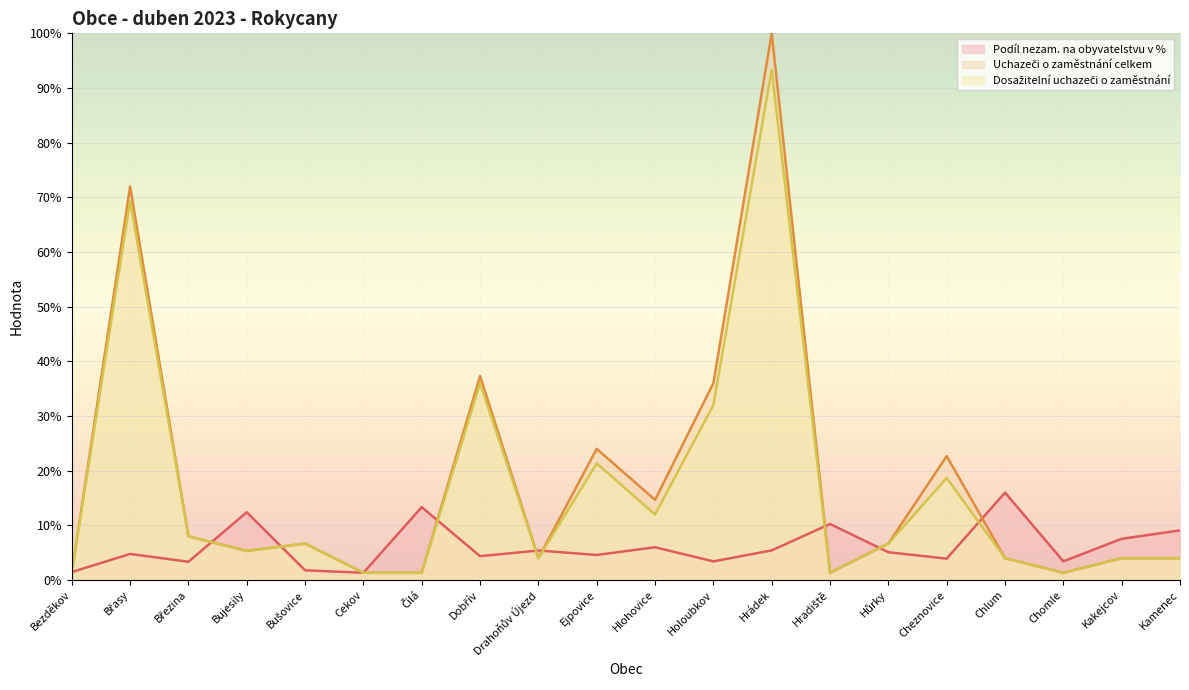

What is the label of the 17th point from the right?

Bujesily